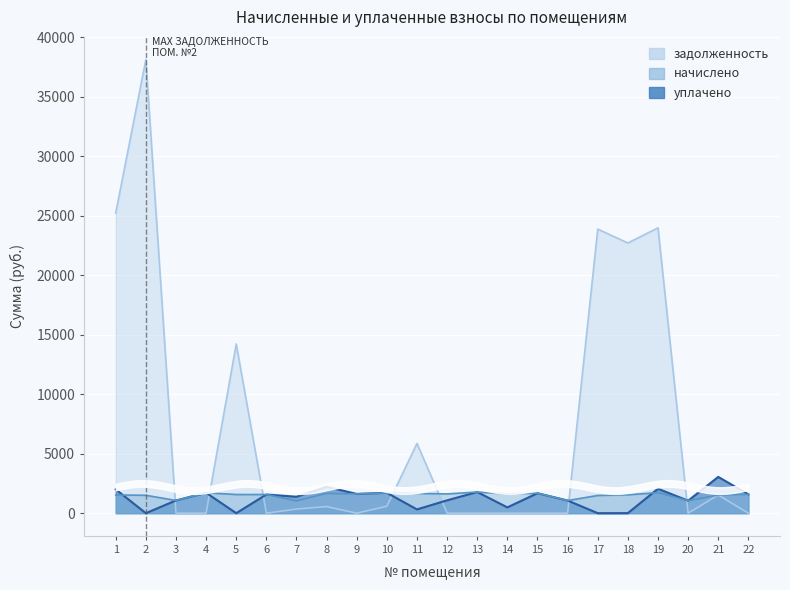

At which label does задолженность reach its minimum?

3